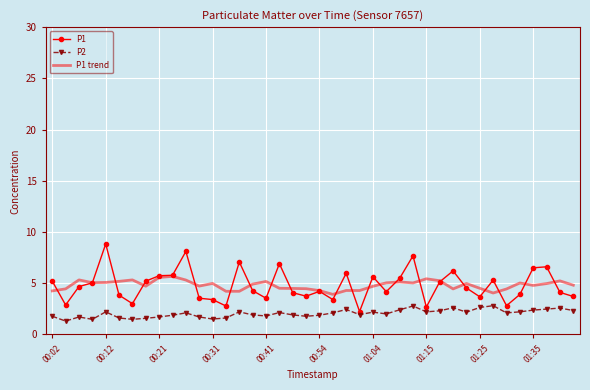

What is the average value of the P1 series?

4.8